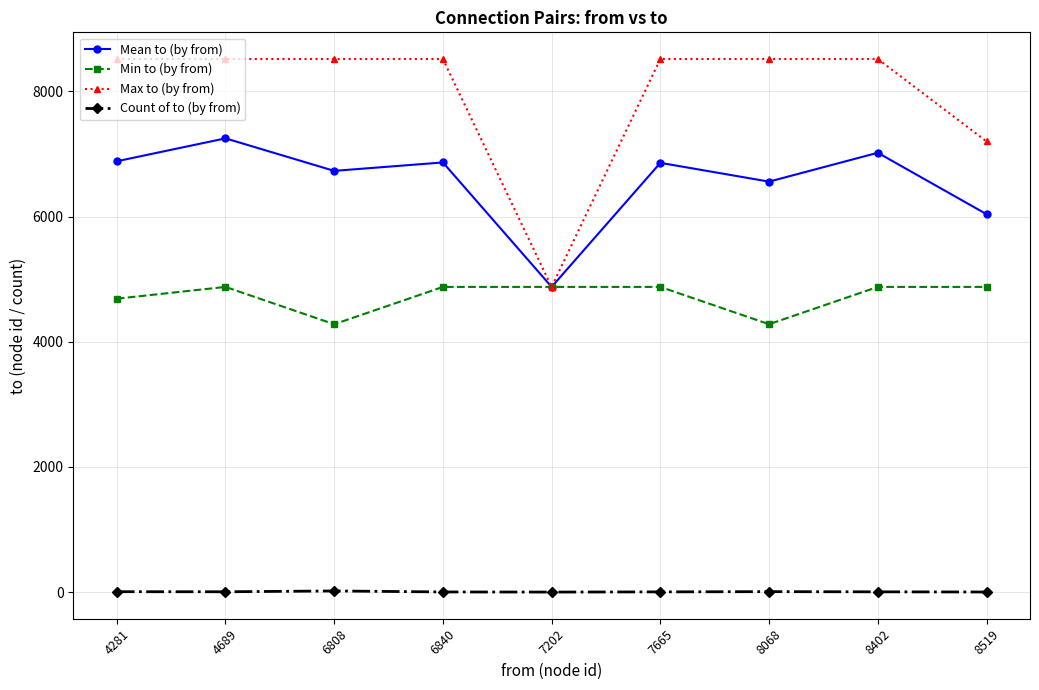

The value of Max to (by from) at 8402 is 14514.9. True or false?

False